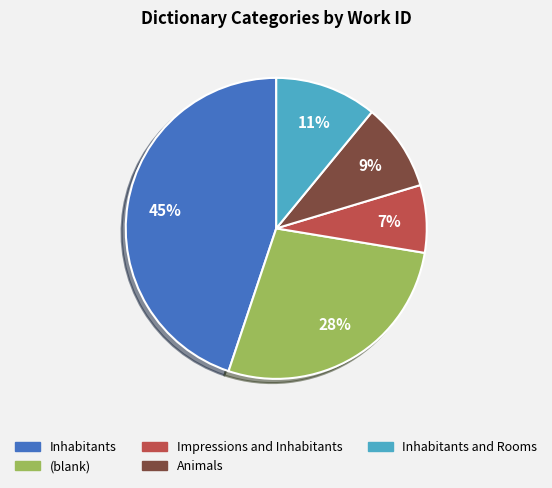

Count the number of slices in the pie.

5